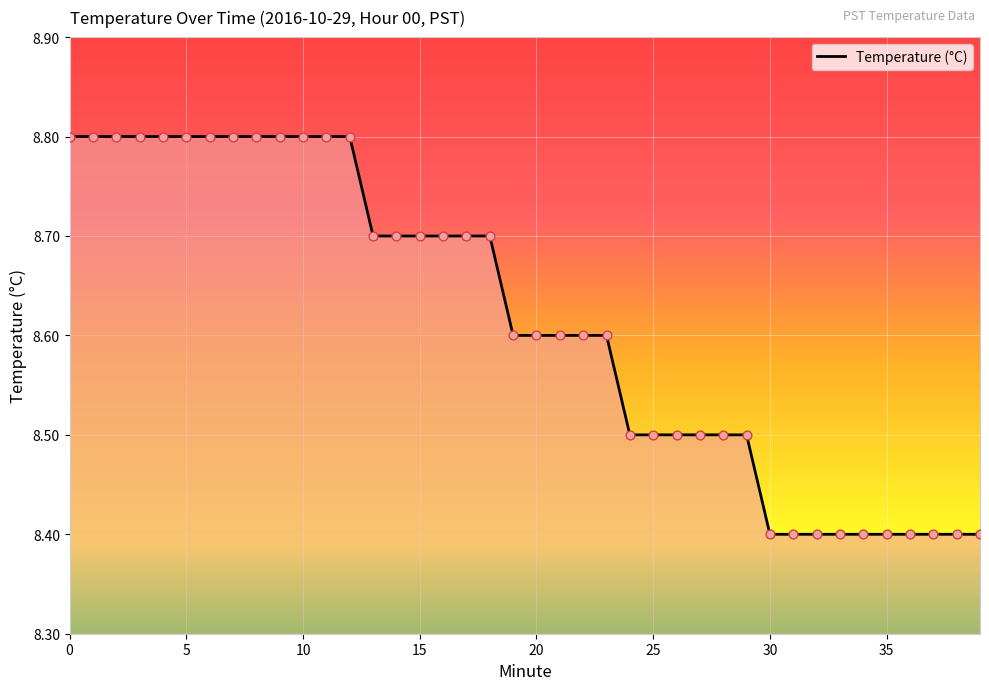

What is the difference between the maximum and minimum values?

0.4